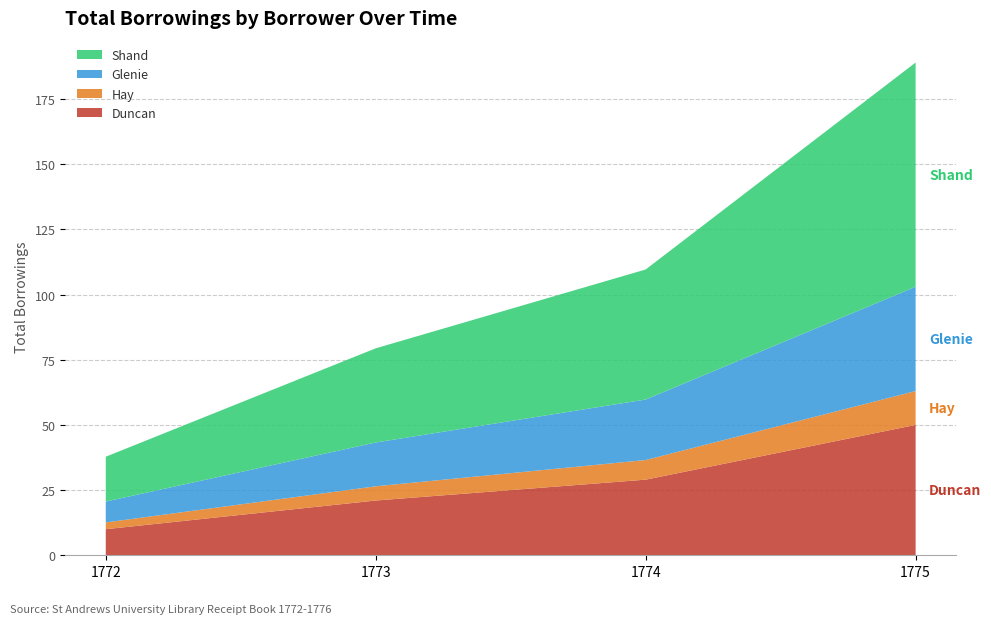

At which category is the sum across all series the highest?

1775